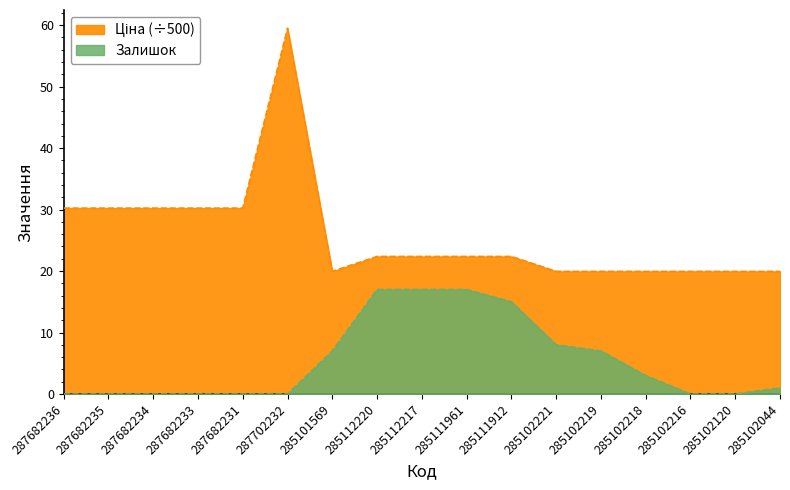

Where does the Залишок series first go above 1?

285101569